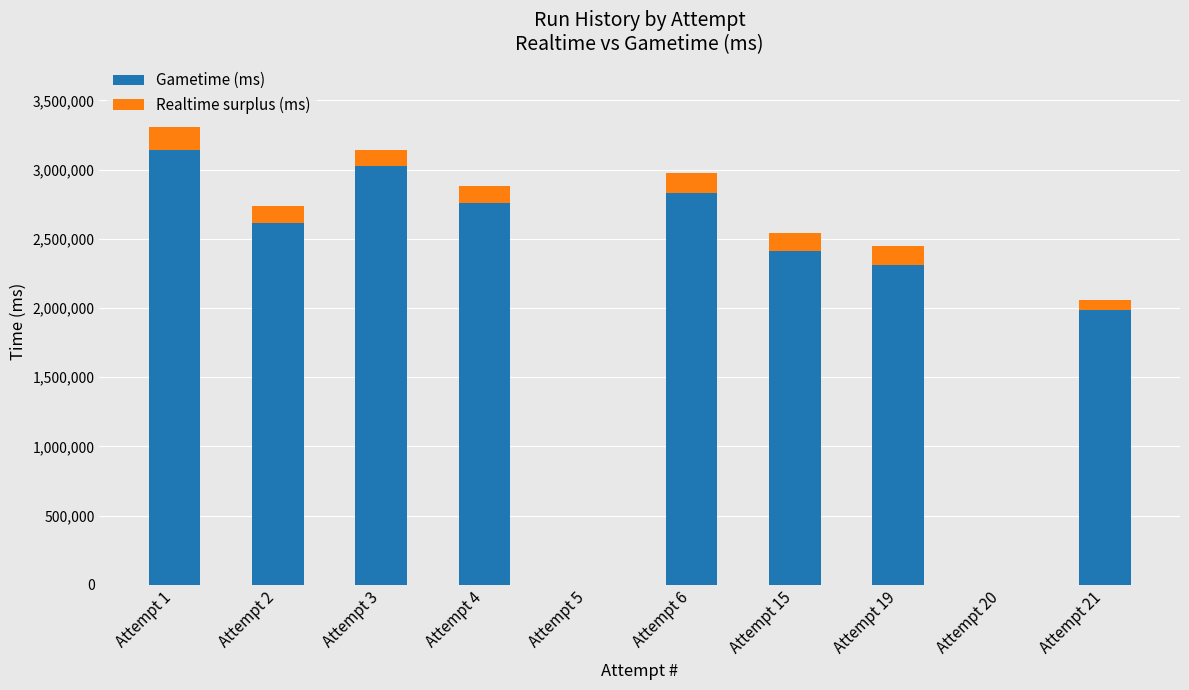

At which category is the sum across all series the highest?

Attempt 1